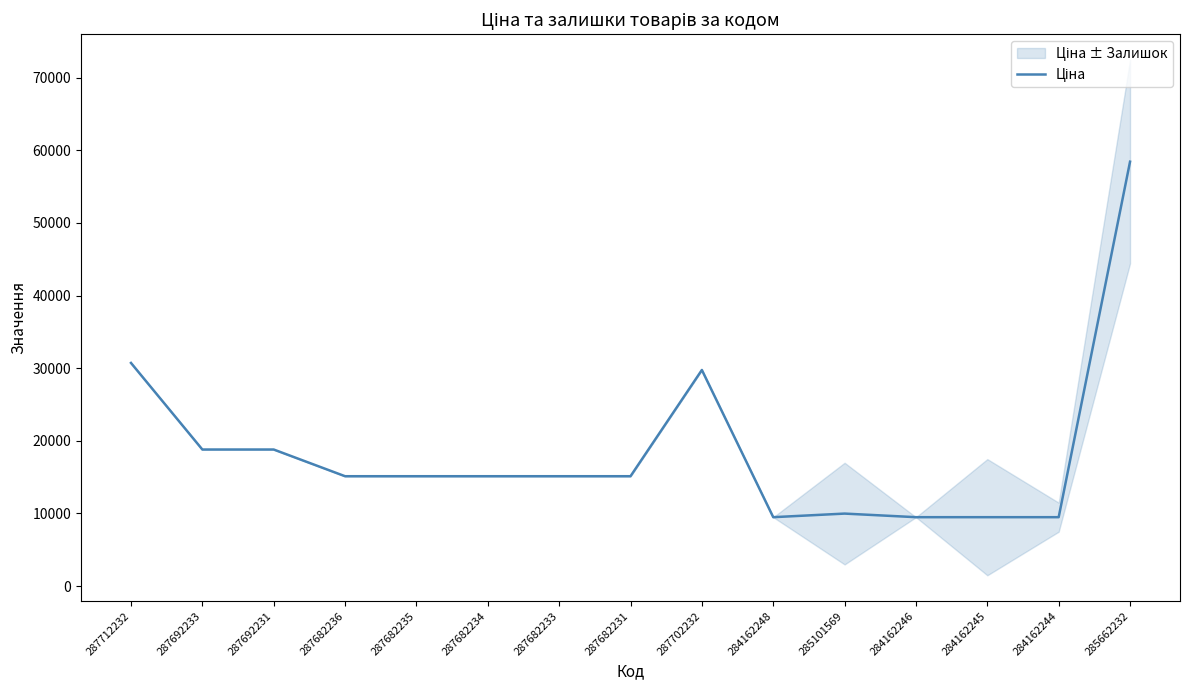

What is the value of the 14th point from the left?

9480.1